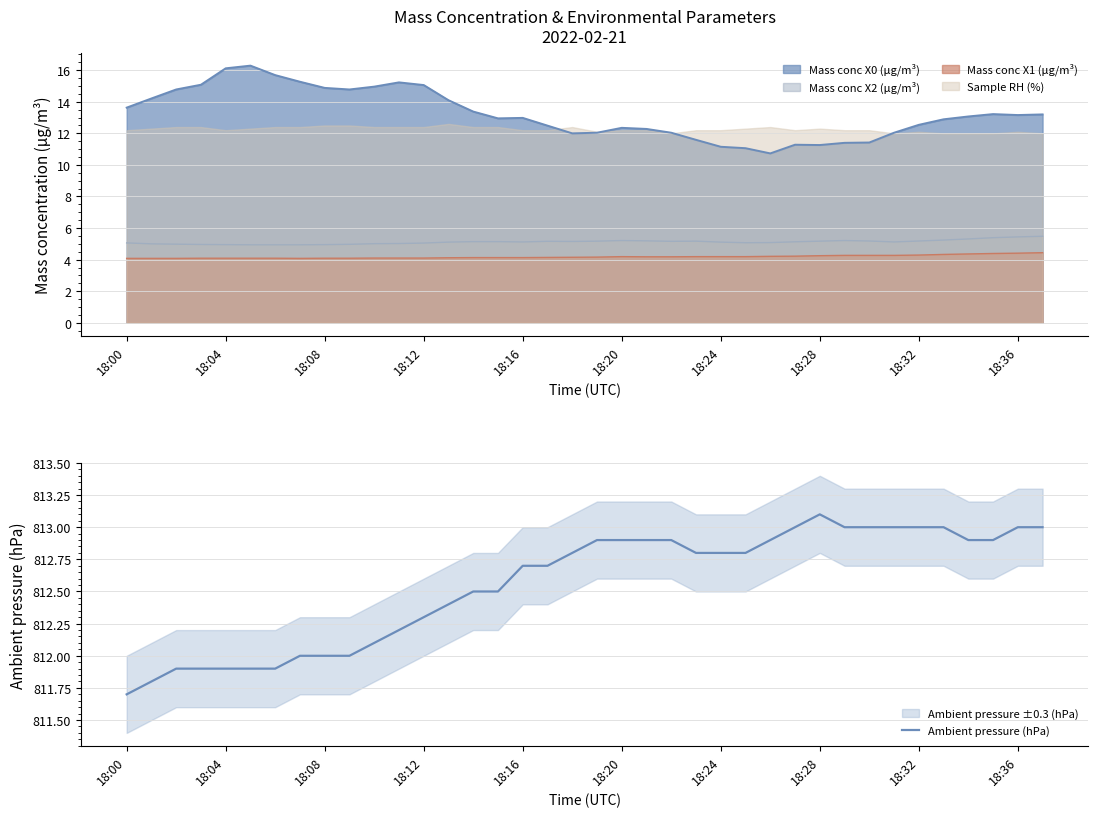

How many data points does each series have?

38